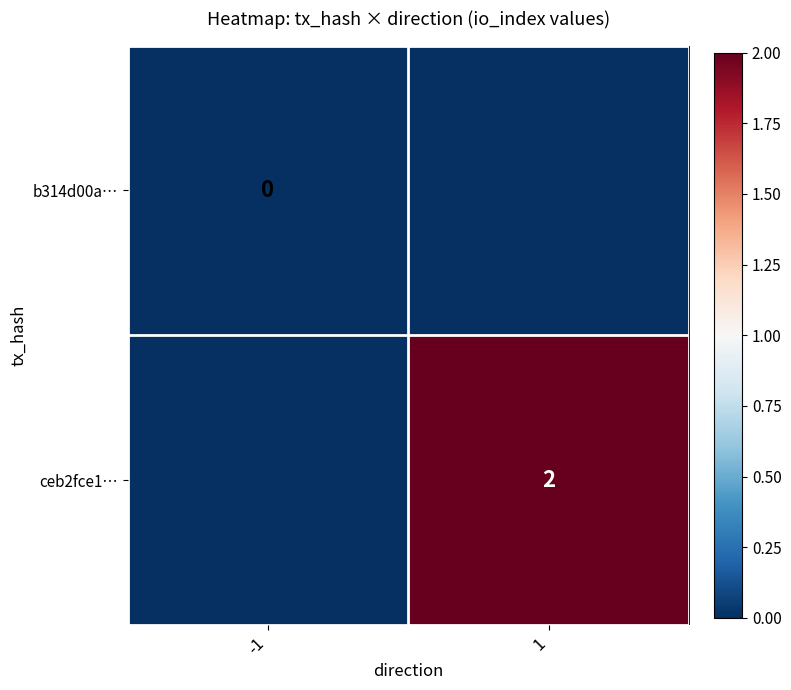

At which category is the sum across all series the highest?

1